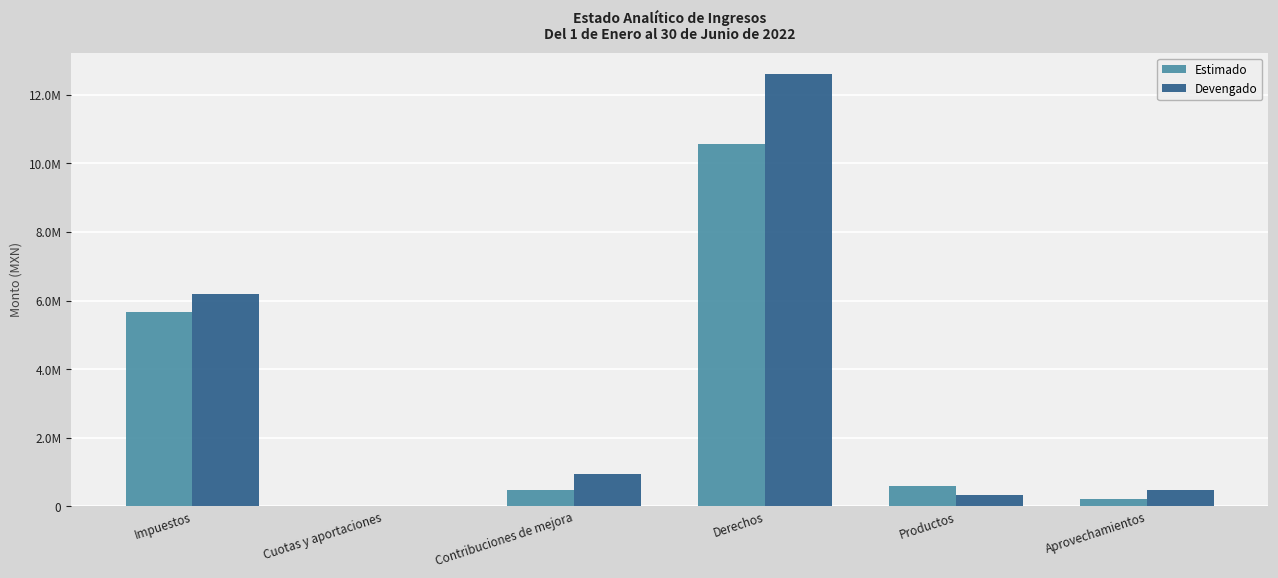

Does the chart contain stacked bars?

No